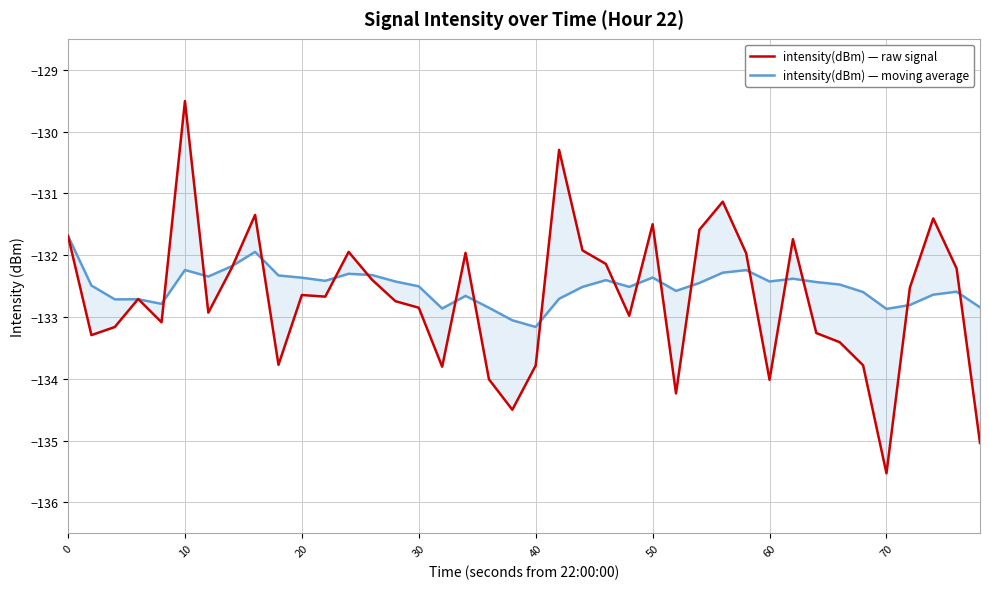

Reading right to left, list all the values displayed in this chart.

intensity(dBm) — raw signal: -135.0	-132.2	-131.4	-132.5	-135.5	-133.8	-133.4	-133.3	-131.7	-134.0	-132.0	-131.1	-131.6	-134.2	-131.5	-133.0	-132.1	-131.9	-130.3	-133.8	-134.5	-134.0	-132.0	-133.8	-132.9	-132.7	-132.4	-131.9	-132.7	-132.6	-133.8	-131.3	-132.2	-132.9	-129.5	-133.1	-132.7	-133.2	-133.3	-131.7
intensity(dBm) — moving average: -132.8	-132.6	-132.6	-132.8	-132.9	-132.6	-132.5	-132.4	-132.4	-132.4	-132.2	-132.3	-132.4	-132.6	-132.4	-132.5	-132.4	-132.5	-132.7	-133.2	-133.1	-132.9	-132.7	-132.9	-132.5	-132.4	-132.3	-132.3	-132.4	-132.4	-132.3	-131.9	-132.2	-132.3	-132.2	-132.8	-132.7	-132.7	-132.5	-131.7